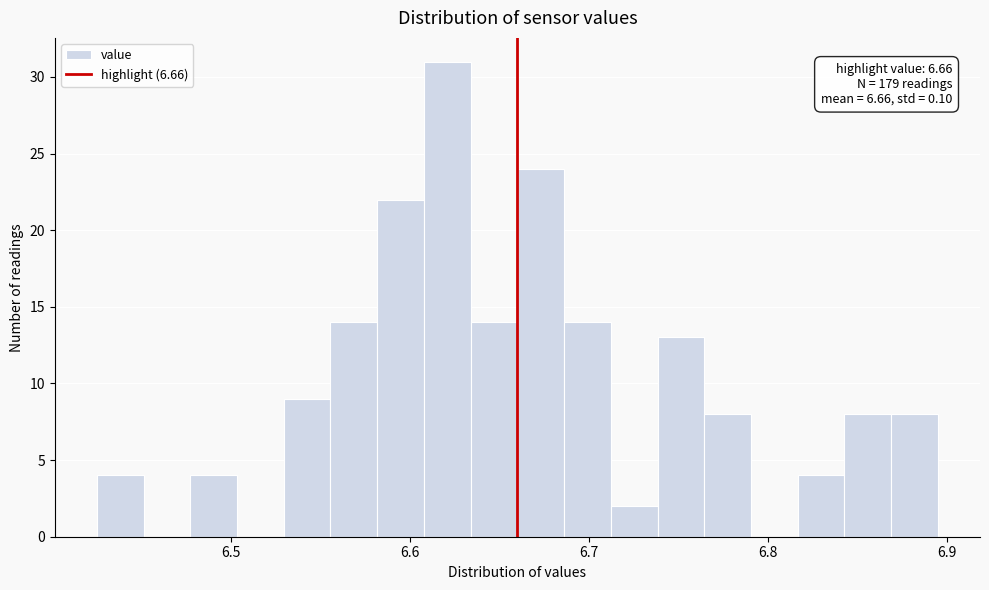

Around what value on the x-axis is the tallest bar? Give the approximate position of its centre, as read against the axis.

6.62